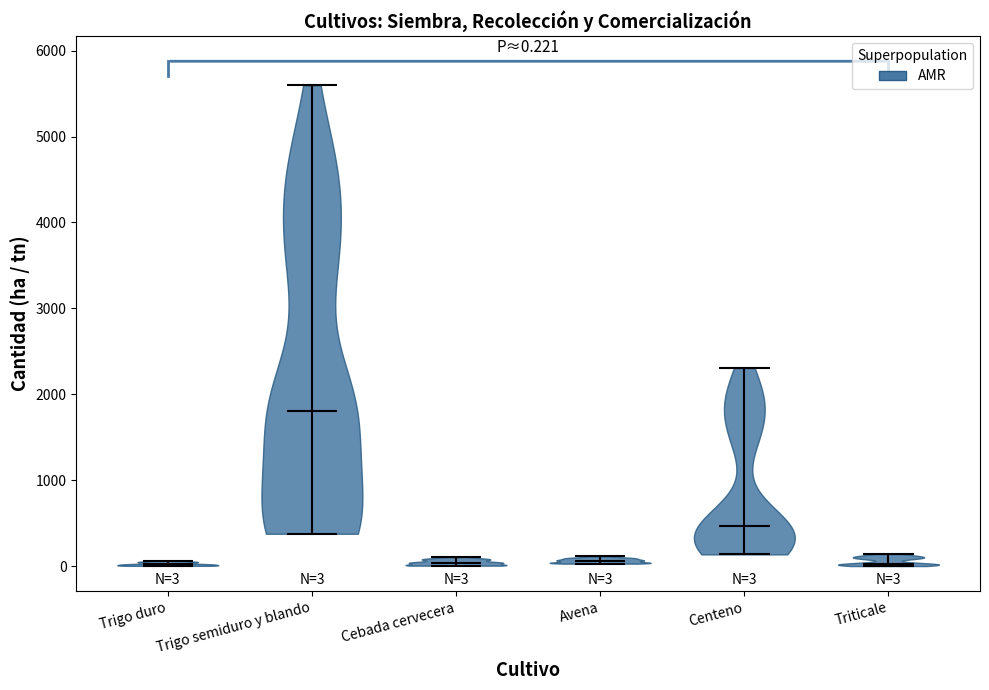

Which violin has the highest median line?

Trigo semiduro y blando